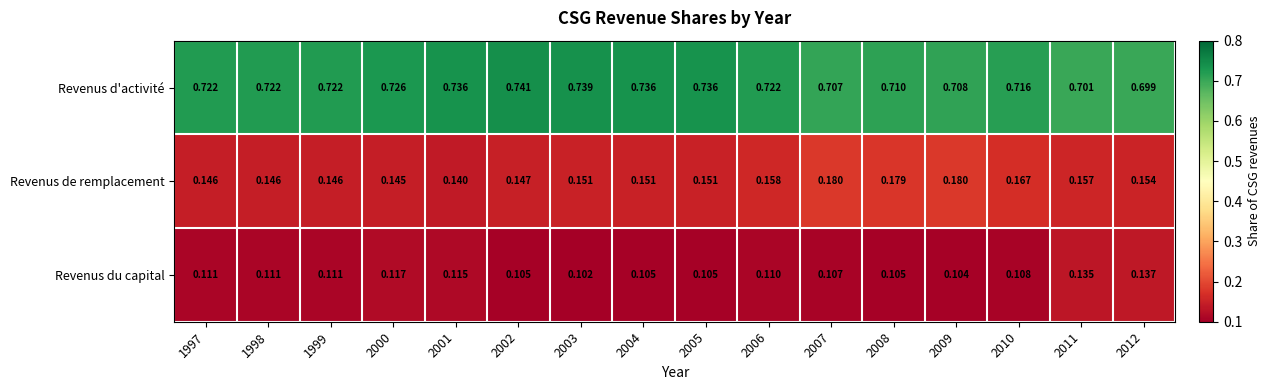

Which series changed the most between 2009 and 2012?

Revenus du capital